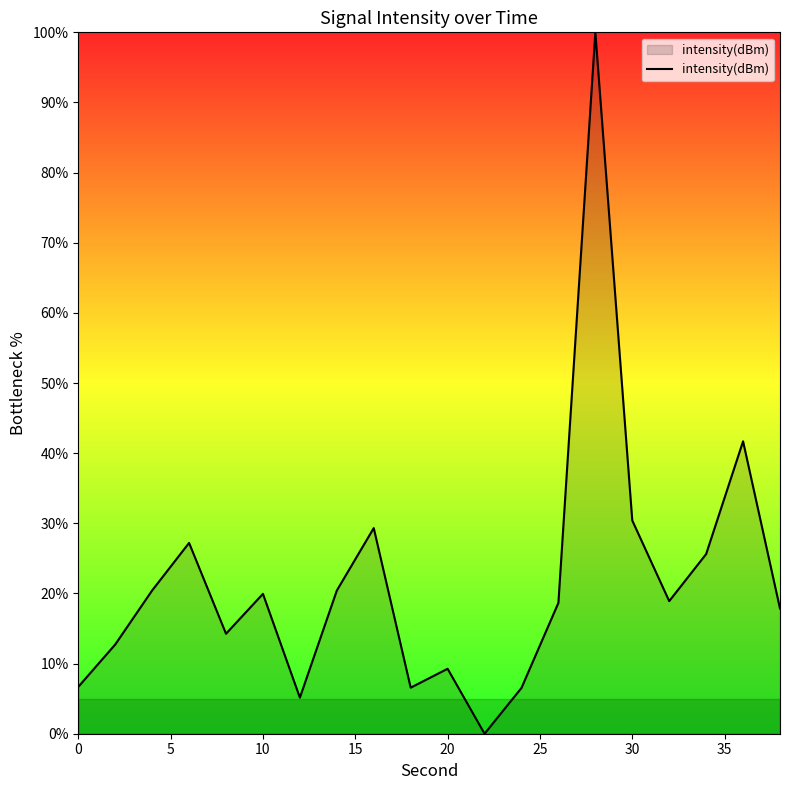

How many series are shown in this chart?

1